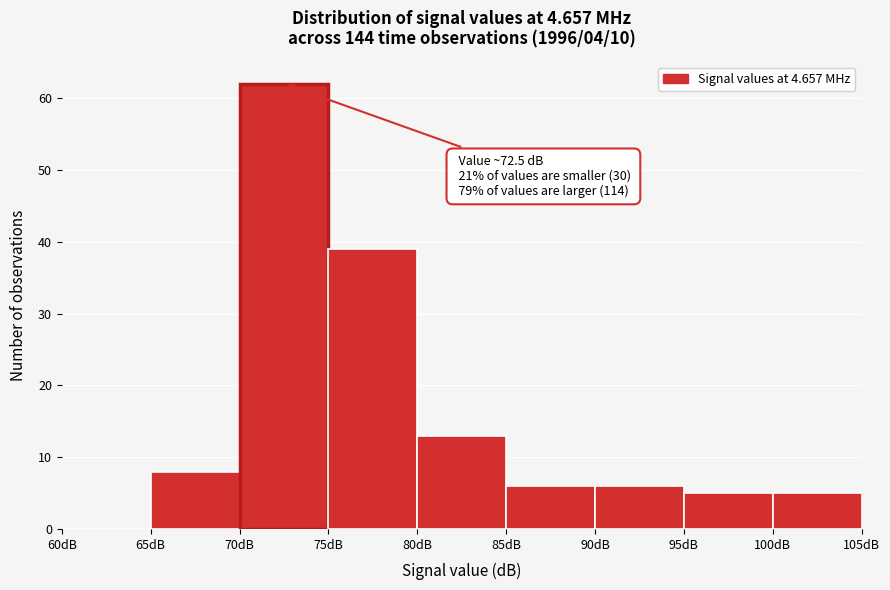

Which range on the x-axis has the tallest bar?

70 to 75